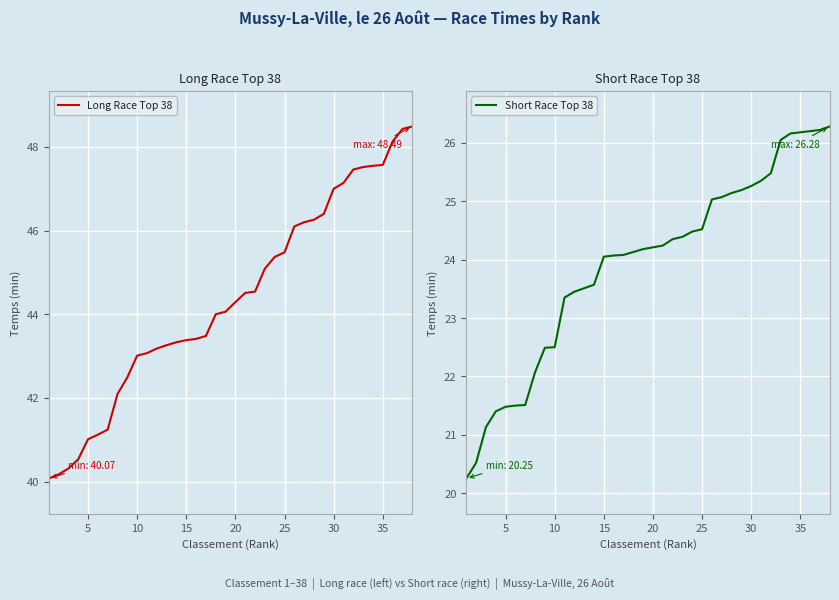

What is the maximum value for Long Race Top 38?

48.5